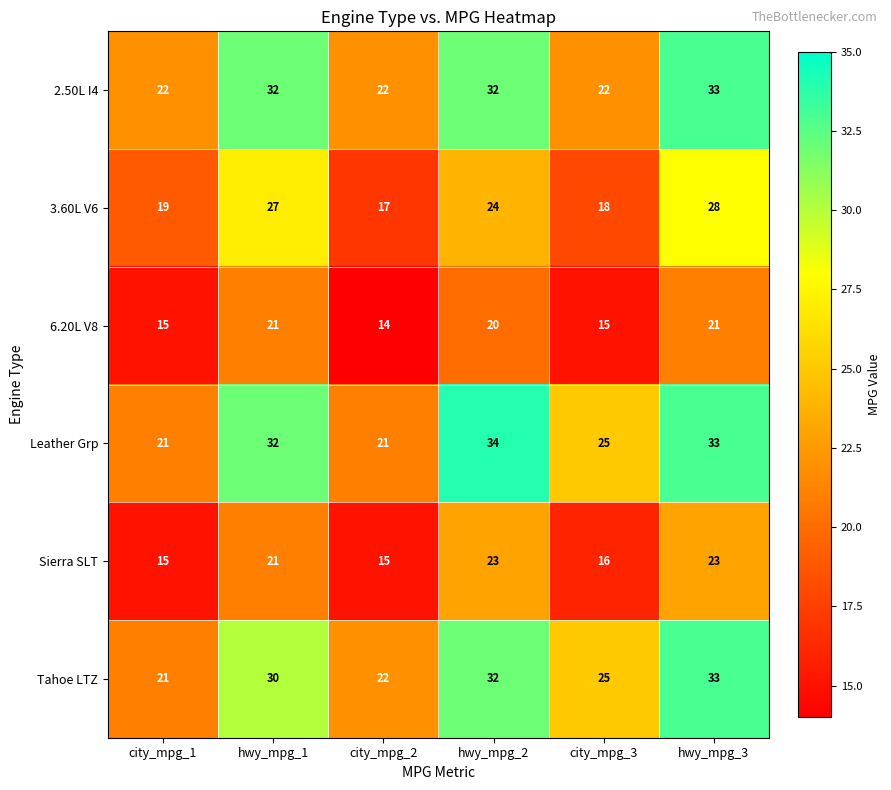

Is it true that Sierra SLT equals 7 at city_mpg_2?

False